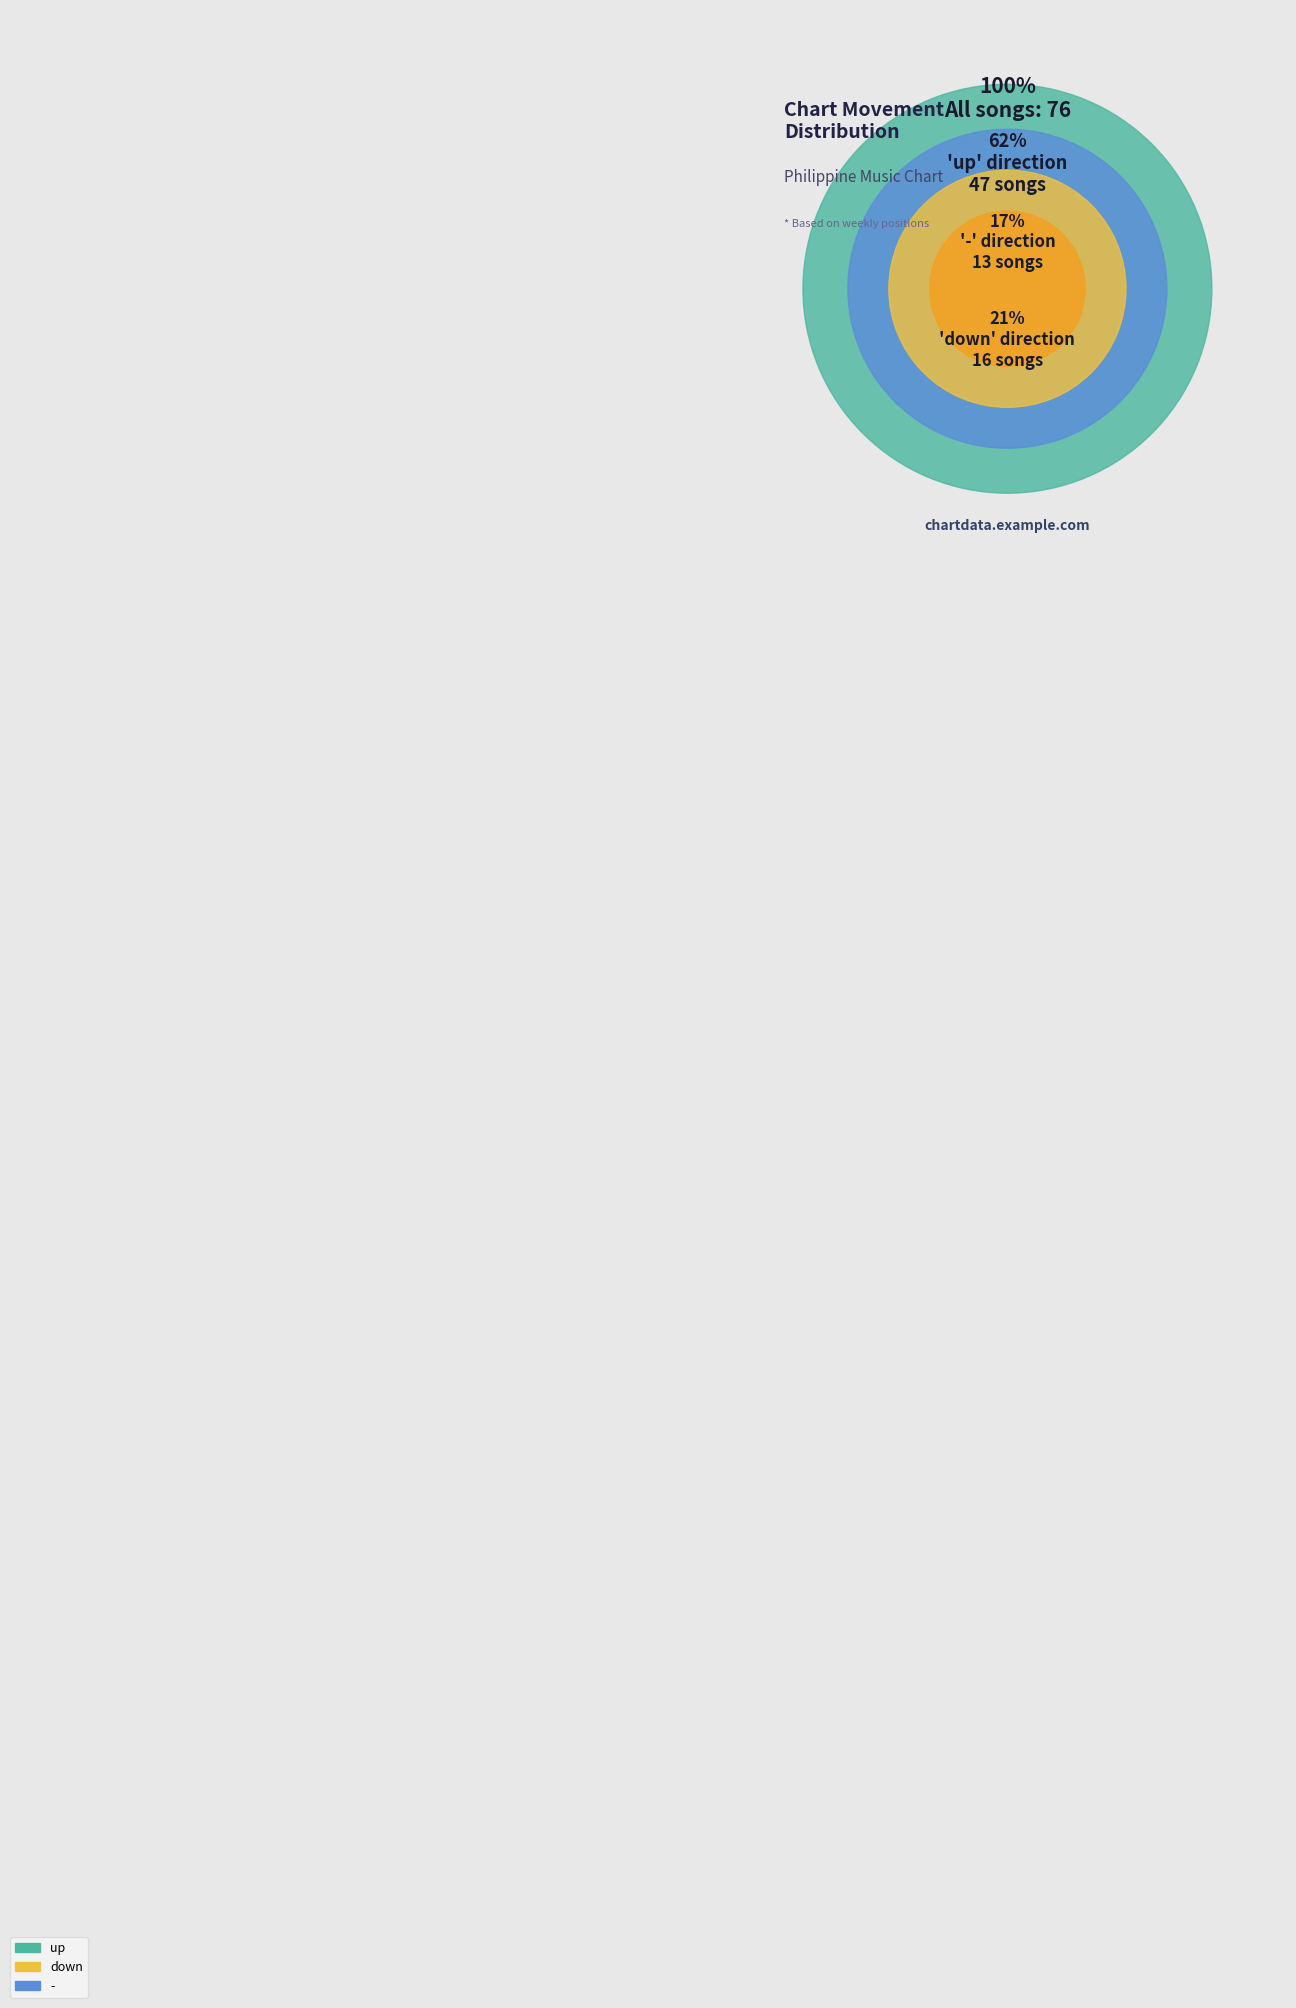

Approximately how many times larger is the value at down compared to -?

1.2